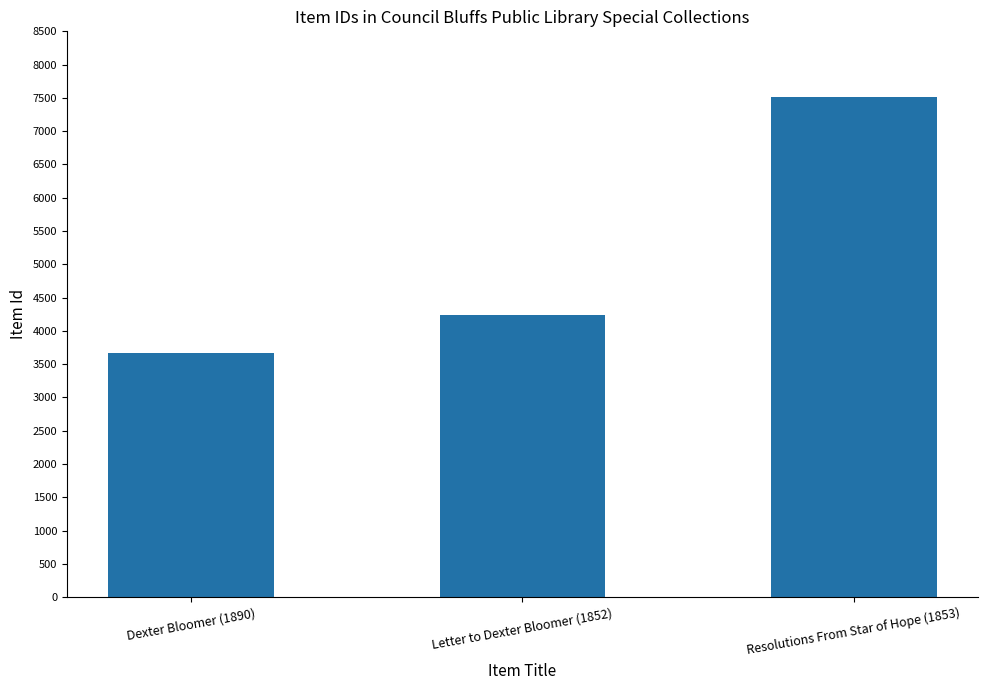

Reading right to left, what are all the values shown in this chart?

Resolutions From Star of Hope (1853)=7506	Letter to Dexter Bloomer (1852)=4237	Dexter Bloomer (1890)=3664